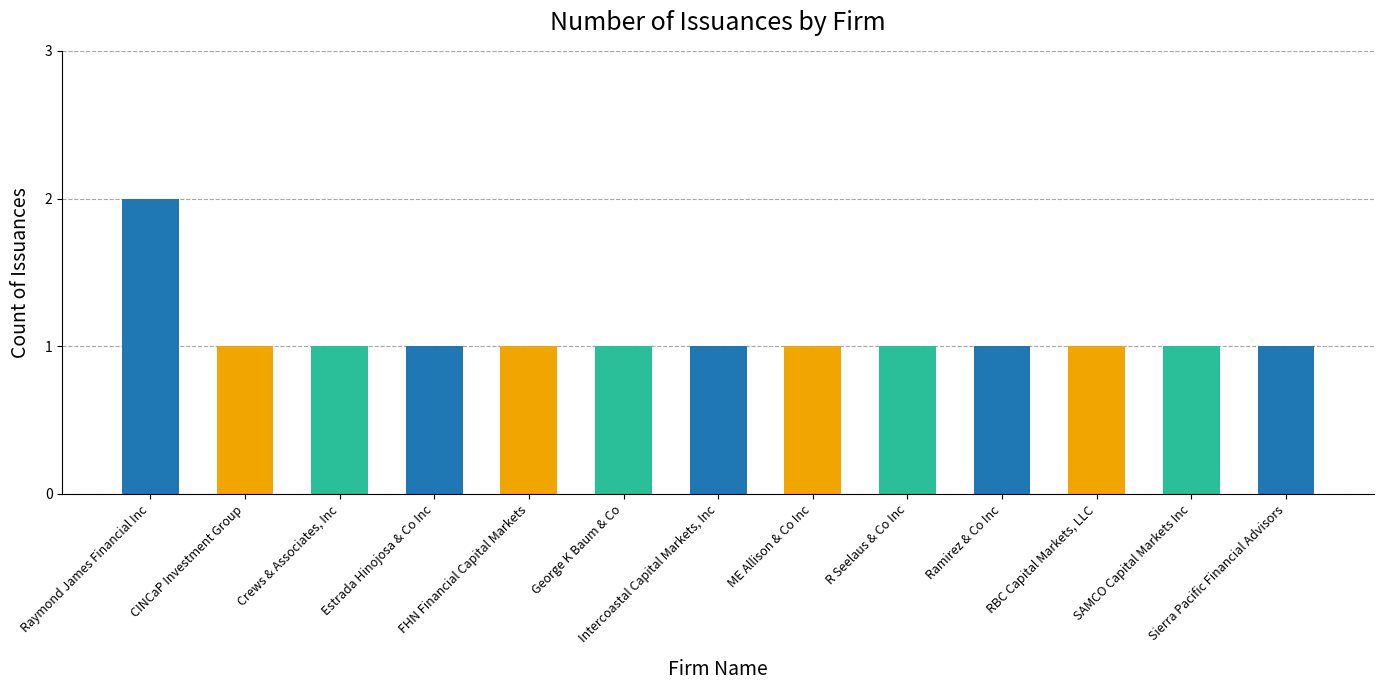

Between Crews & Associates, Inc and Raymond James Financial Inc, which is larger?

Raymond James Financial Inc